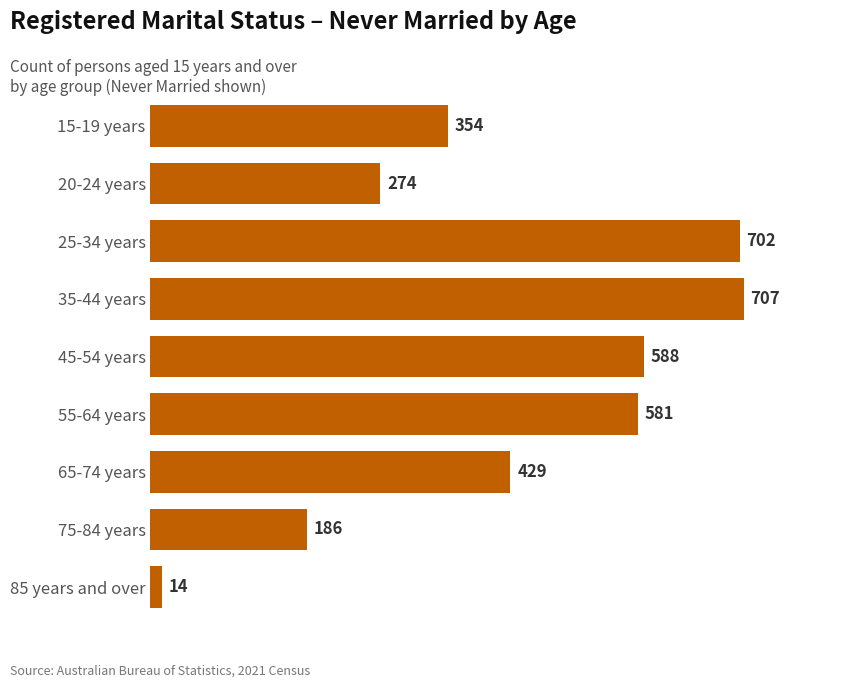

Where is the data nearest to the value 360?

15-19 years